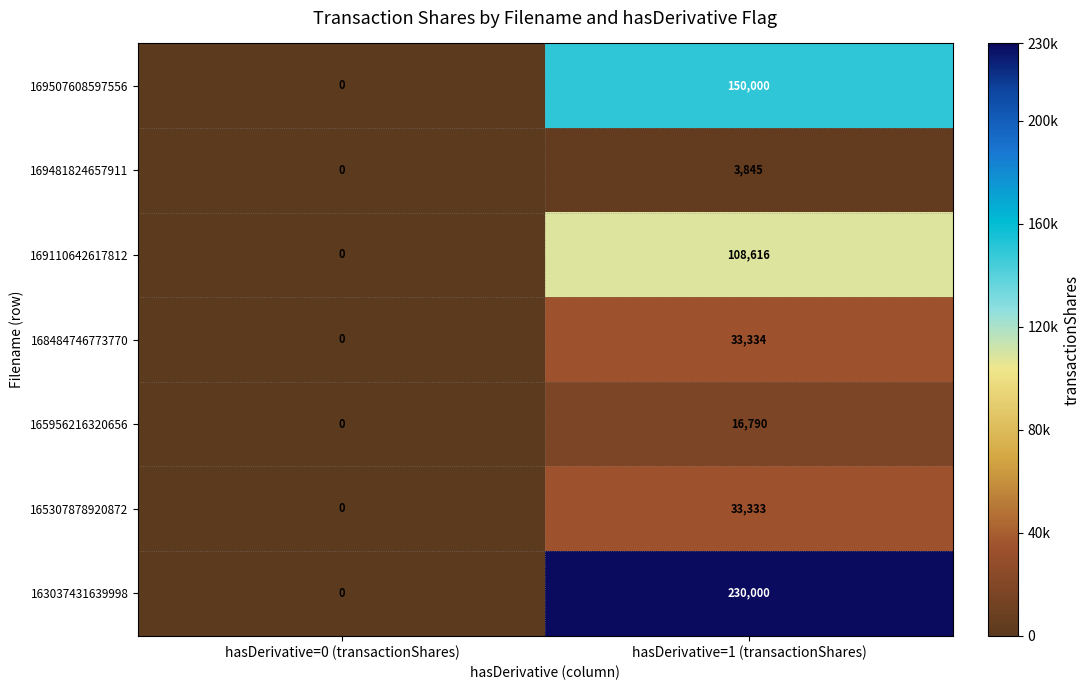

What is the greatest value displayed?

230000